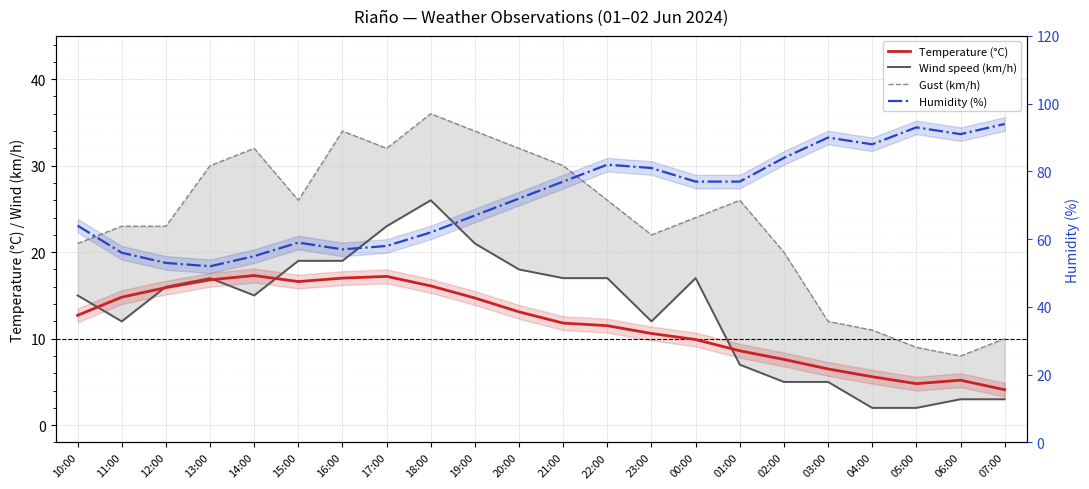

Which series has the largest total across all categories?

Humidity (%)